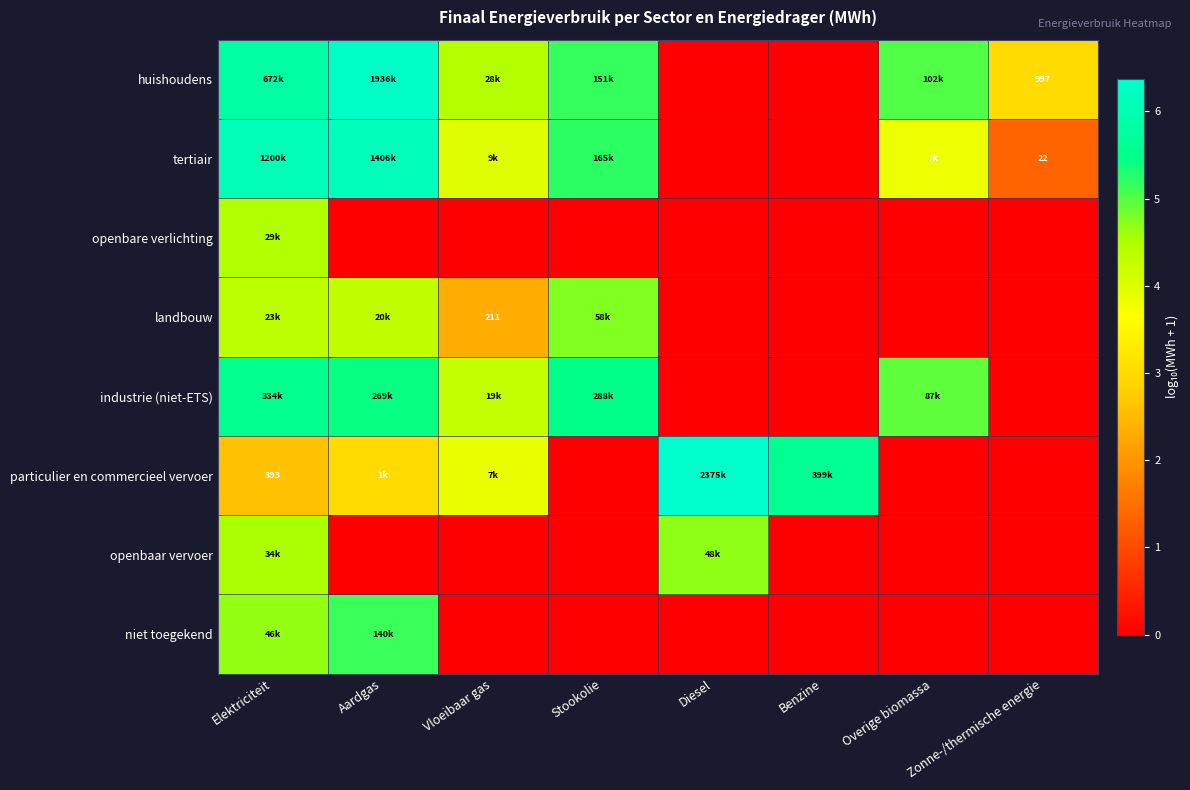

At which category is the sum across all series the highest?

Elektriciteit